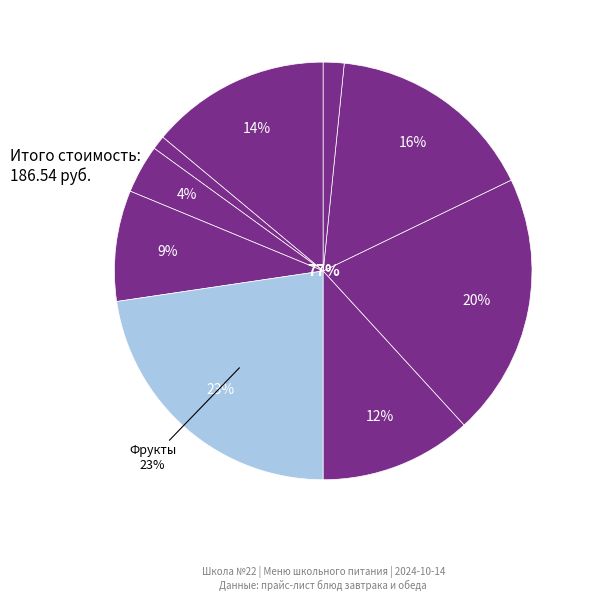

To the nearest percent, what portion does Каша рисовая молочная represent?

14%